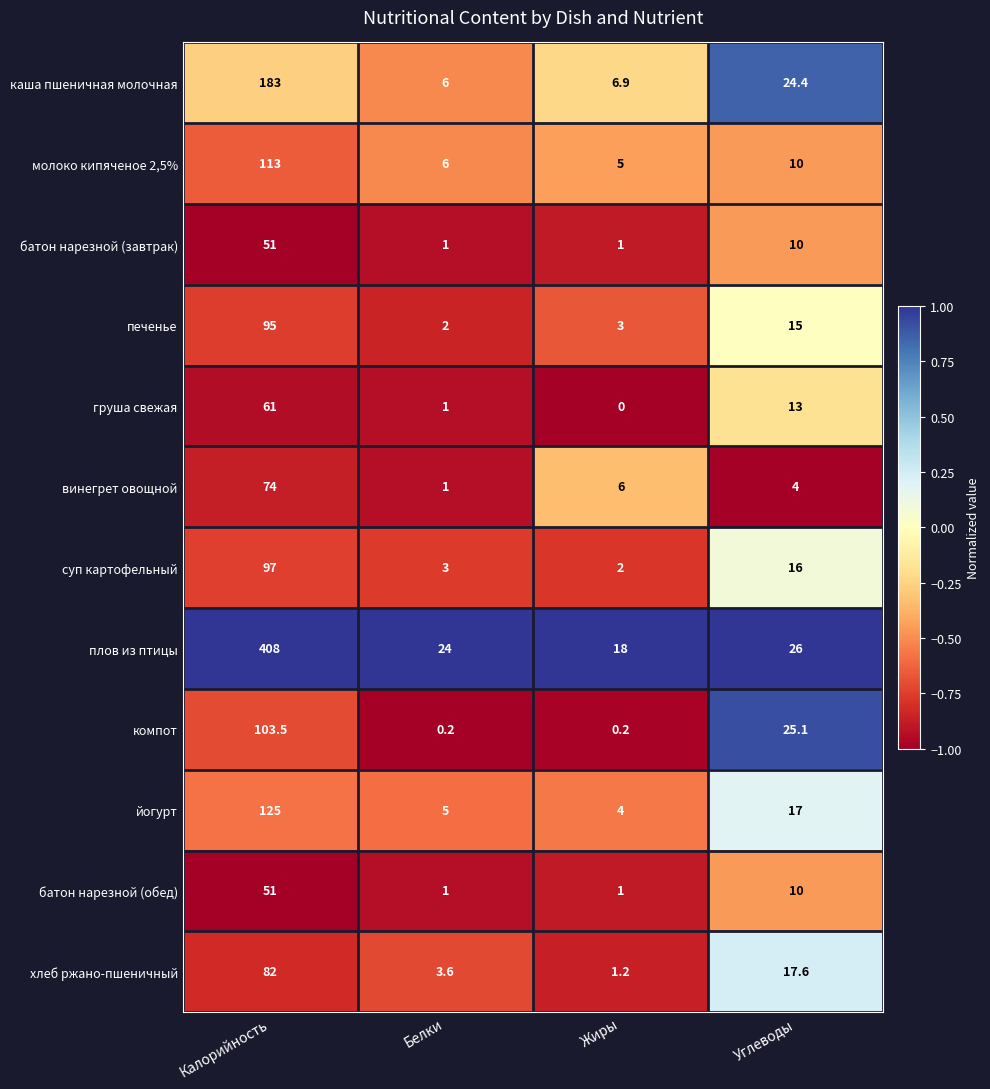

What is the difference between the maximum and minimum values in the компот series?

103.3